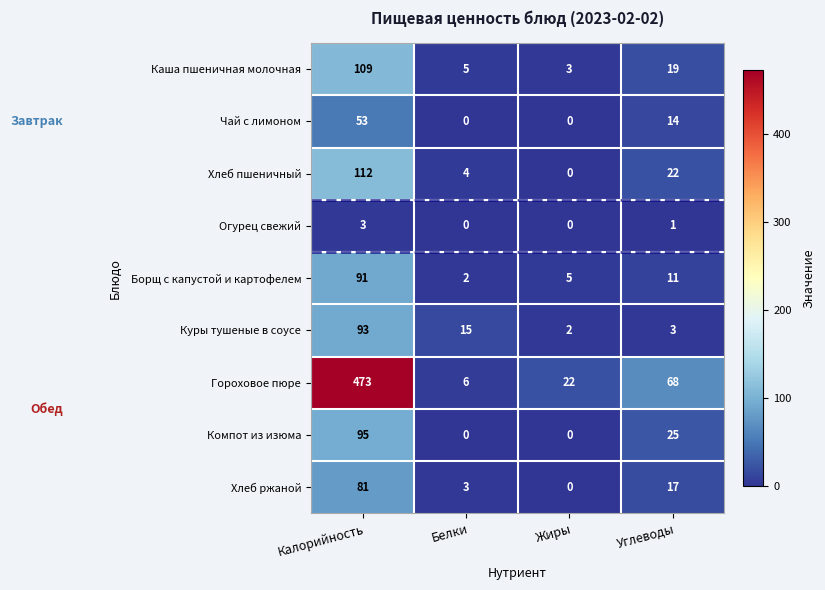

Which series has the widest spread of values?

Гороховое пюре